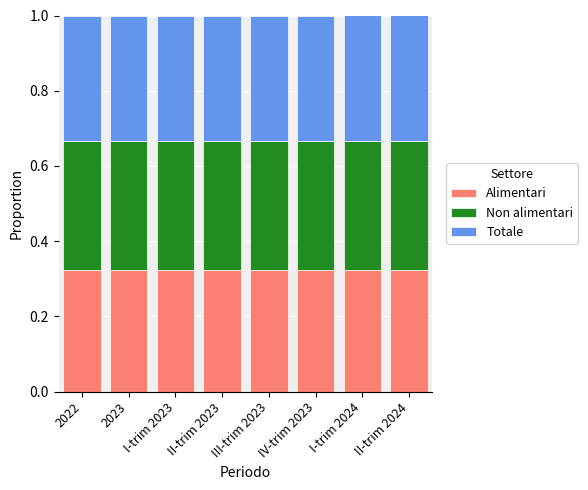

The Non alimentari series shows 0.3 at I-trim 2023. True or false?

True